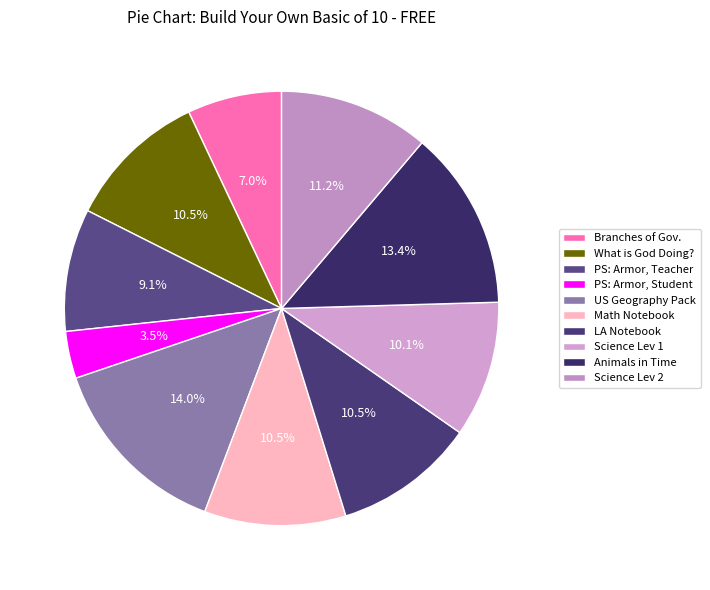

To the nearest percent, what is the difference between the largest and smallest slice percentages?

11%